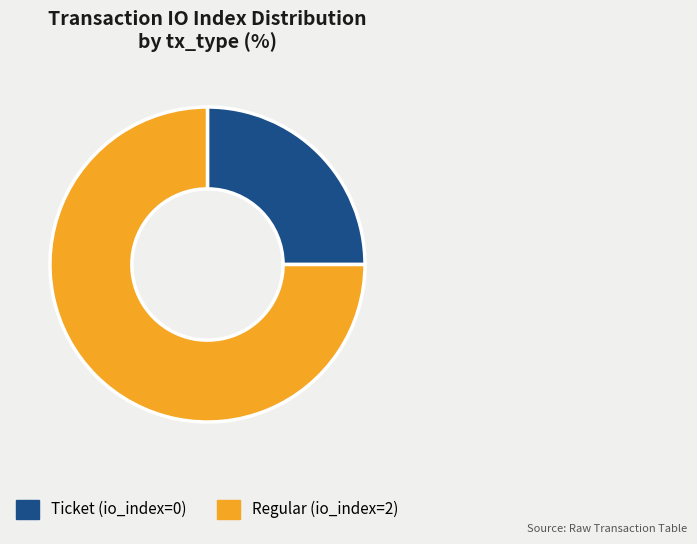

What is the largest slice in the pie chart?

Regular (io_index=2)